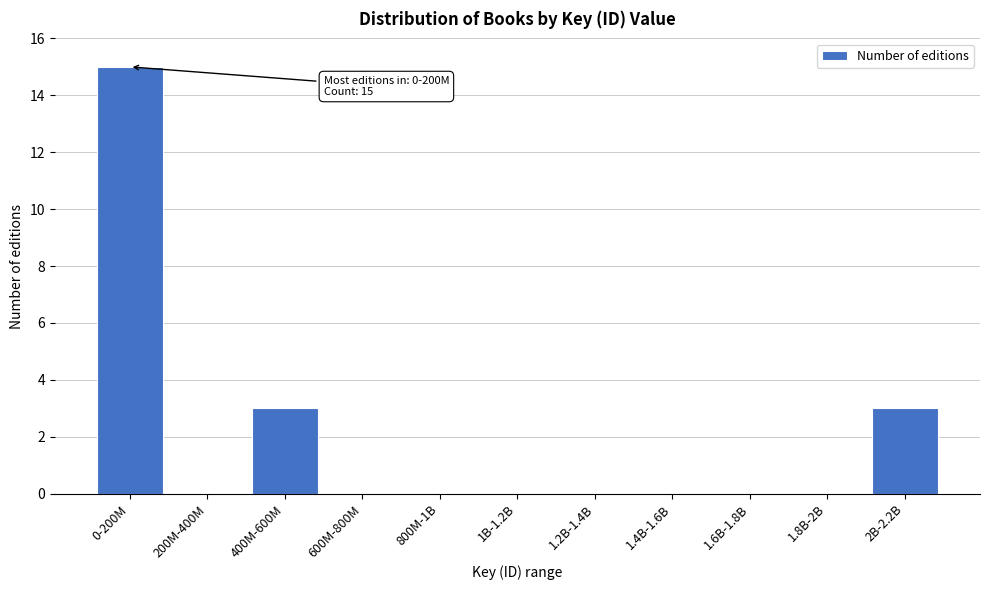

Reading left to right, transcribe all the data shown in this chart.

0-200M=15	200M-400M=0	400M-600M=3	600M-800M=0	800M-1B=0	1B-1.2B=0	1.2B-1.4B=0	1.4B-1.6B=0	1.6B-1.8B=0	1.8B-2B=0	2B-2.2B=3